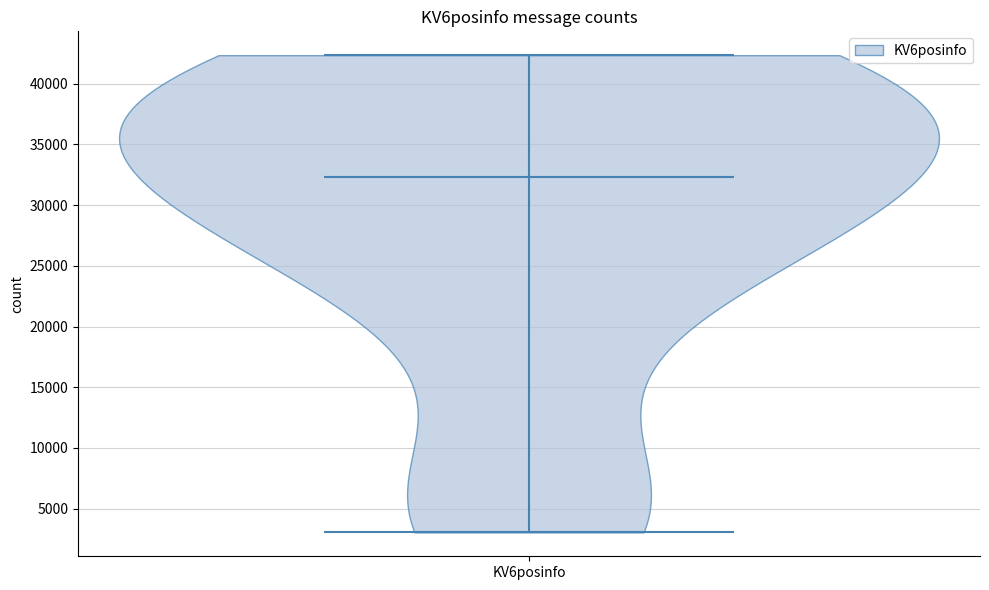

Read this violin plot against the y-axis: where its median line is, and the lowest and highest points the violin reaches. The values are not printed on the chart, so give them approximately, as read against the axis.

median line 32500, lowest point 3000, highest point 42500